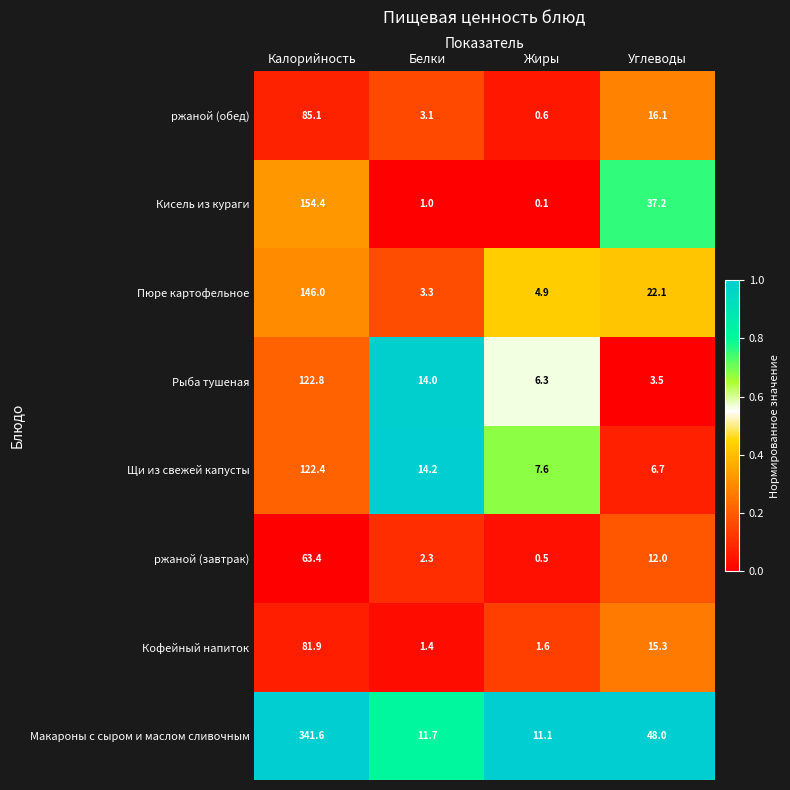

The value of Кисель из кураги at Белки is 1.0. True or false?

True